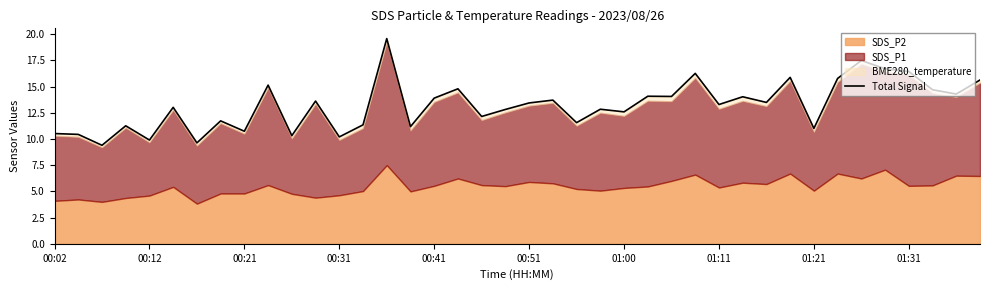

What position from the left is 00:02?

1